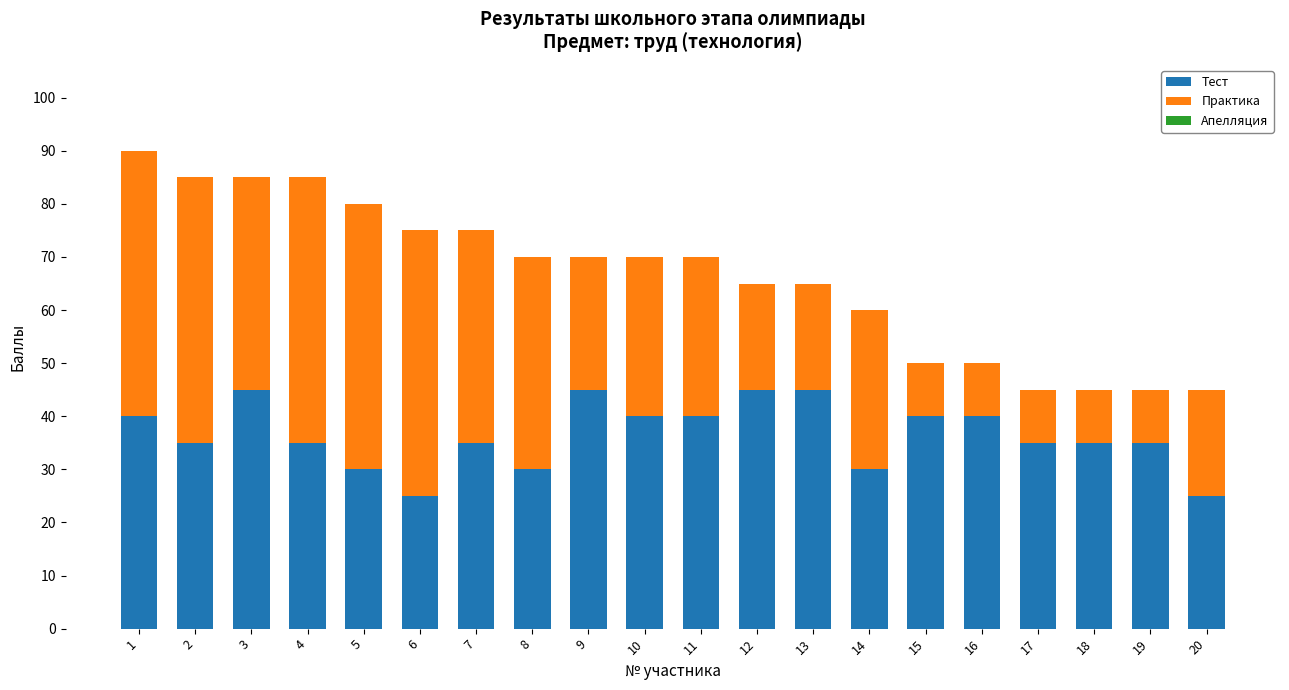

What is the sum of the Тест values at 15 and 8?

70